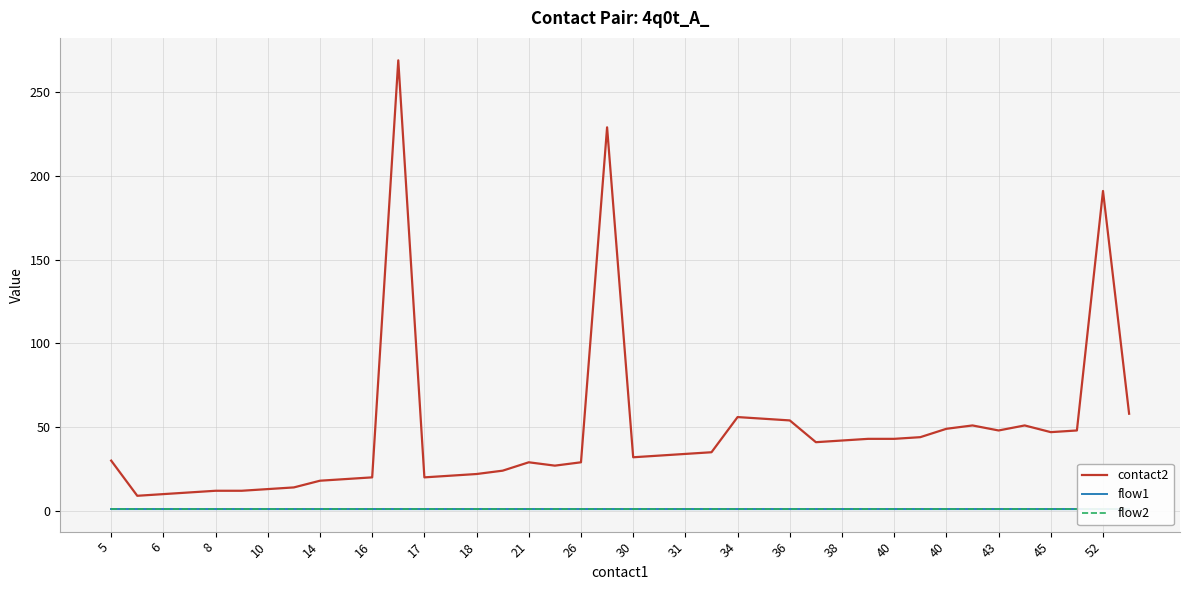

Does the chart have visible grid lines?

Yes